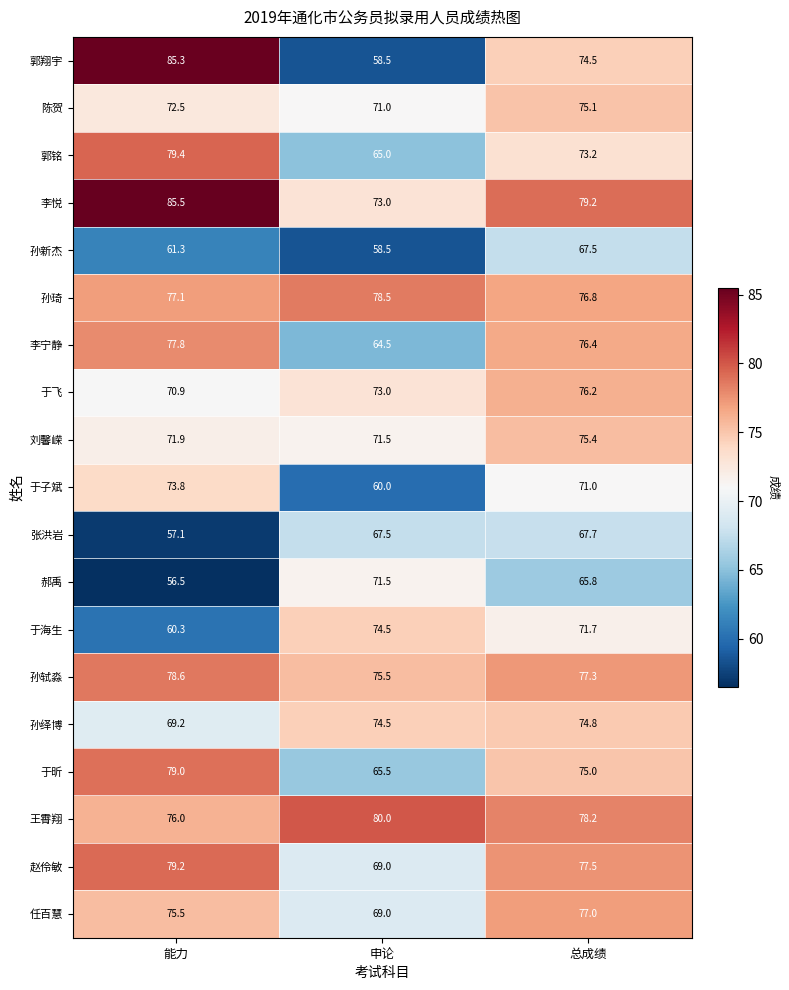

List the labels in order of 于子斌 value, smallest first.

申论, 总成绩, 能力